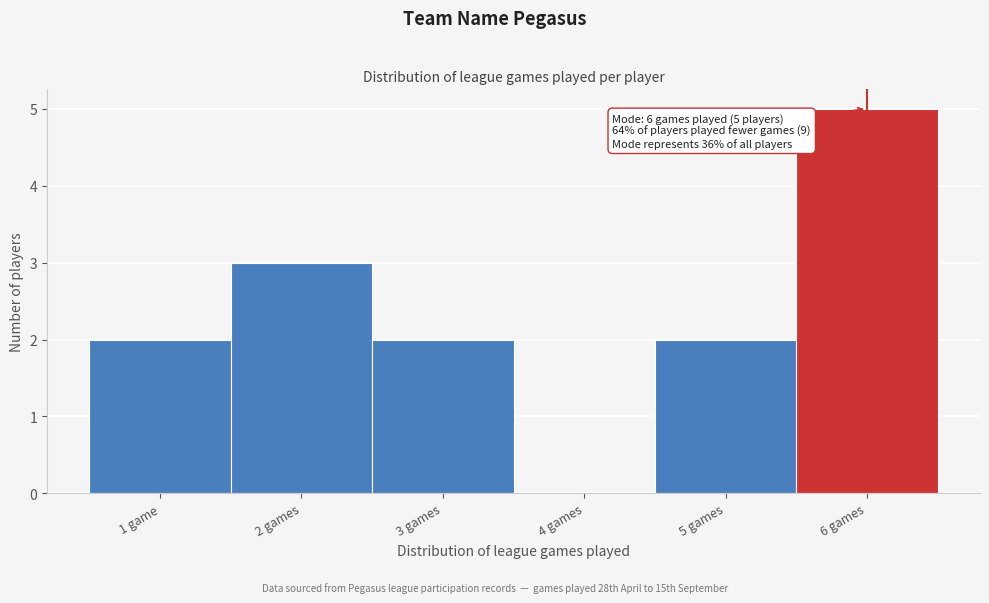

Reading left to right, transcribe all the data shown in this chart.

1 game=2	2 games=3	3 games=2	4 games=0	5 games=2	6 games=5